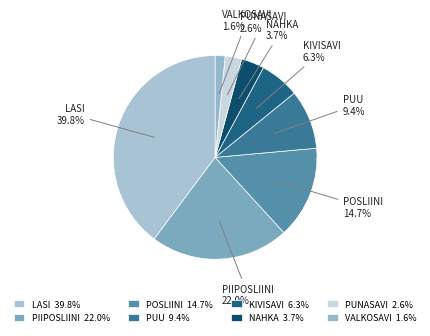

Combined, do VALKOSAVI 1.6% and POSLIINI 14.7% account for over 50%?

No